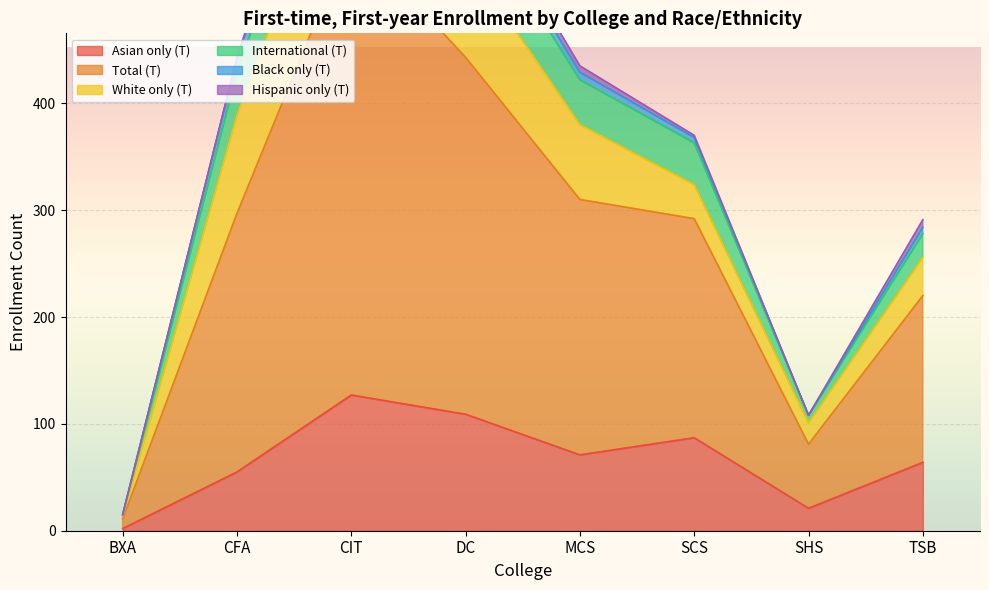

Which label corresponds to the largest value in the chart?

CIT